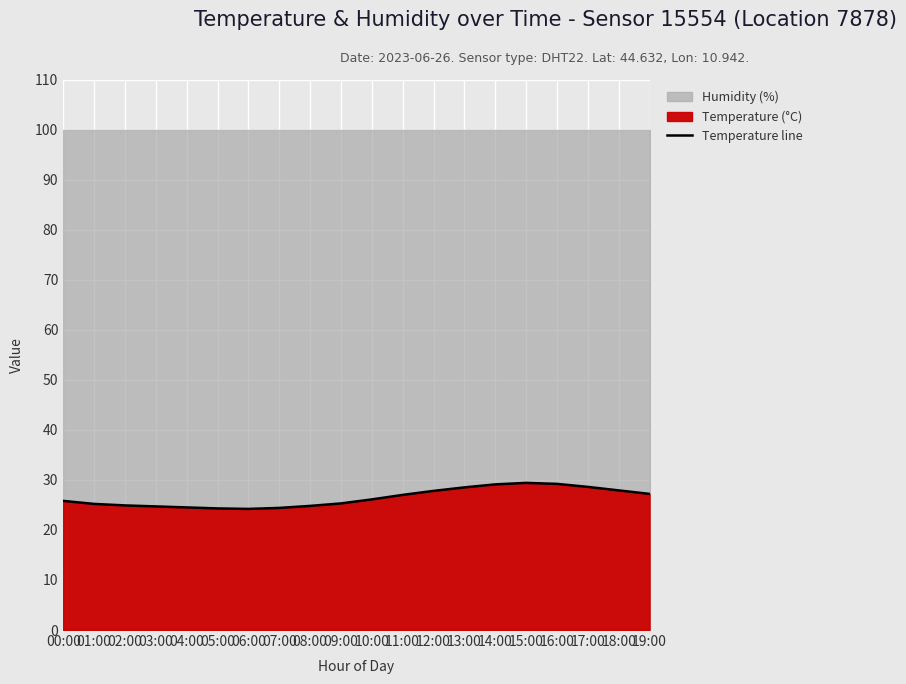

Reading right to left, list all the values displayed in this chart.

27.2	27.9	28.6	29.2	29.4	29.1	28.5	27.8	27.0	26.1	25.3	24.8	24.4	24.2	24.3	24.5	24.7	24.9	25.2	25.8